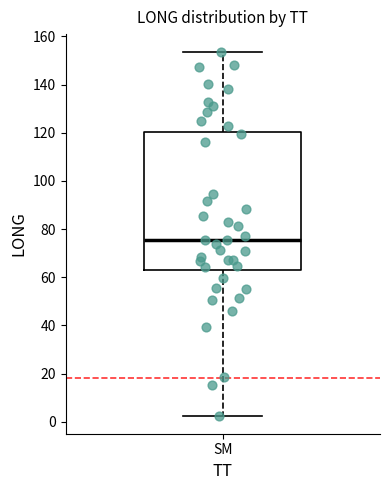

Where is the upper edge of the box for SM on the y-axis? The values are not printed on the chart, so give them approximately, as read against the axis.

120